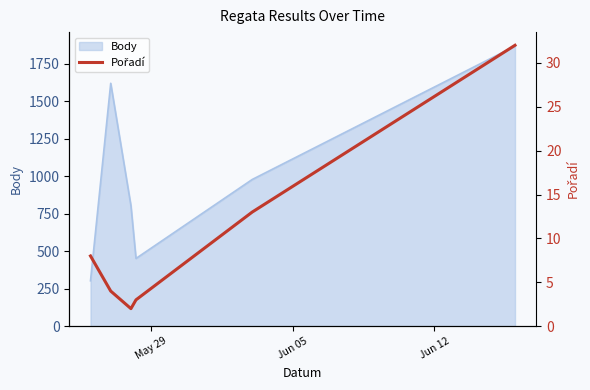

Does the chart have visible grid lines?

No